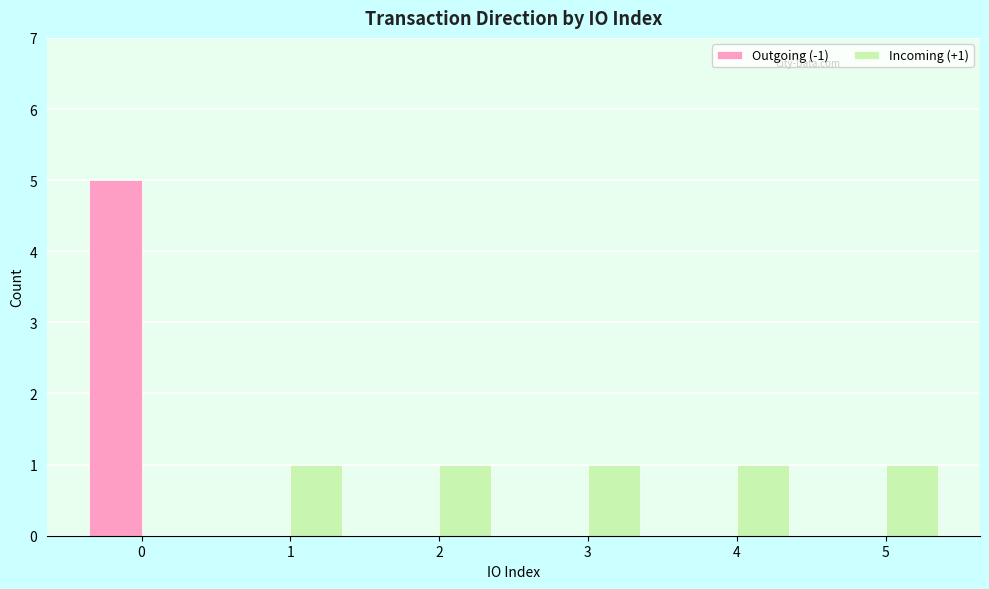

What are all the series names shown in the legend?

Outgoing (-1), Incoming (+1)